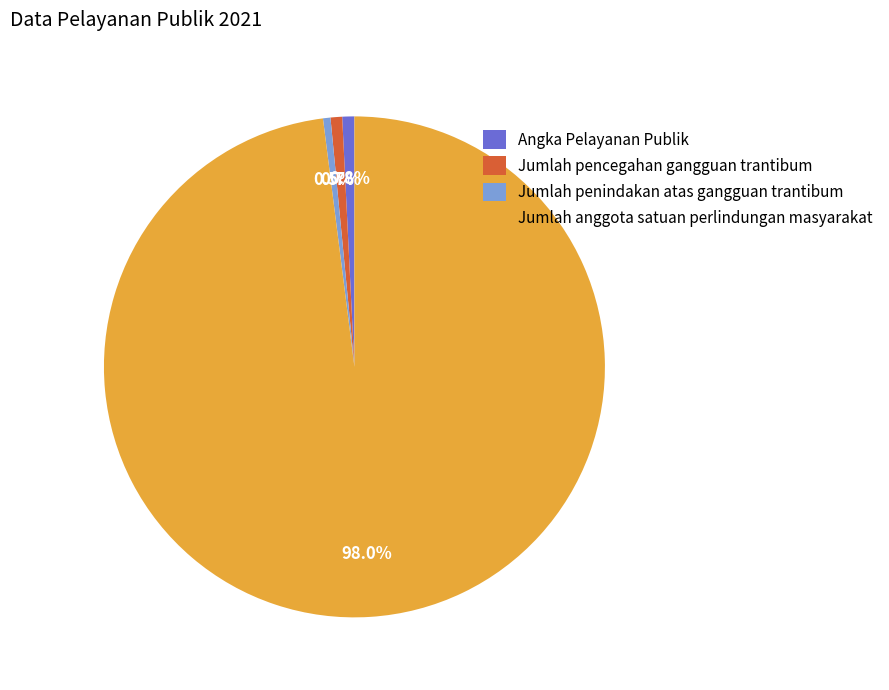

To the nearest percent, what is the average slice percentage?

25%